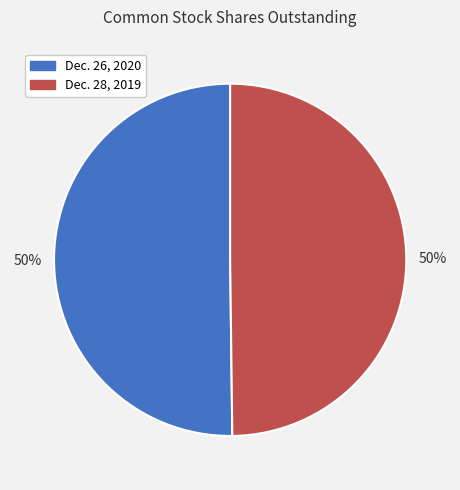

The Dec. 28, 2019 slice represents 41% of the pie. True or false?

False